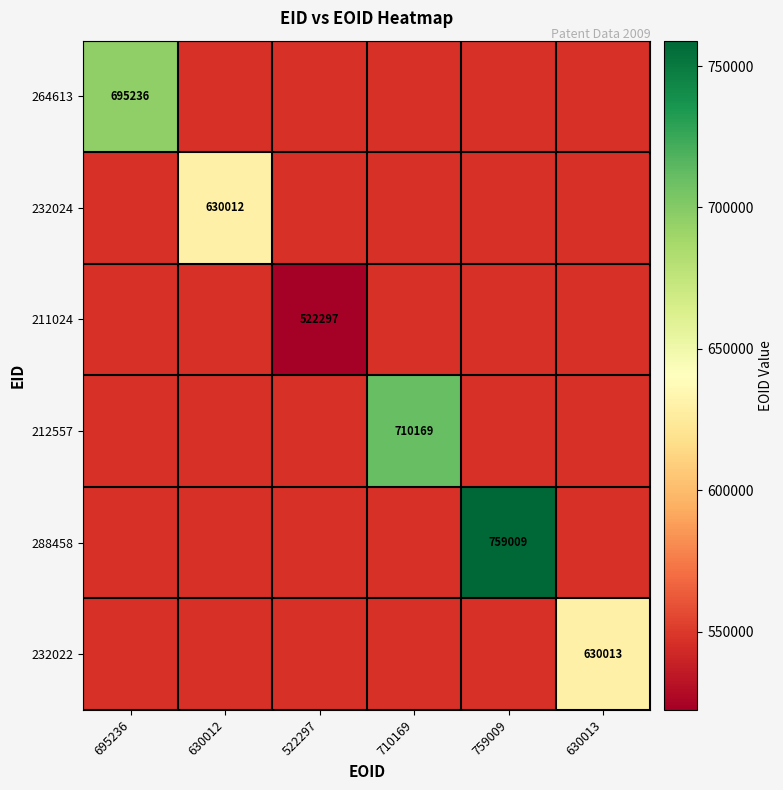

What is the smallest value displayed?

522297.0